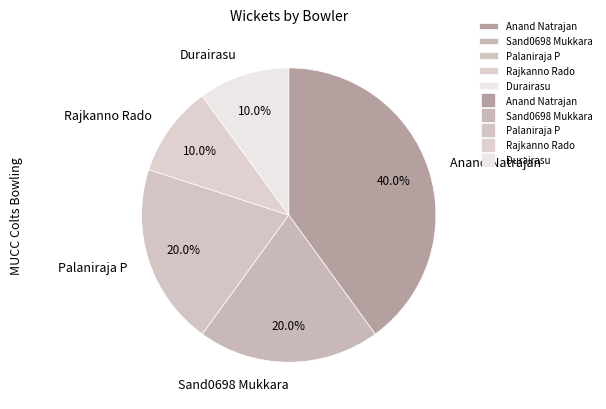

What is the ratio of the value at Anand Natrajan to the value at Sand0698 Mukkara?

2.0